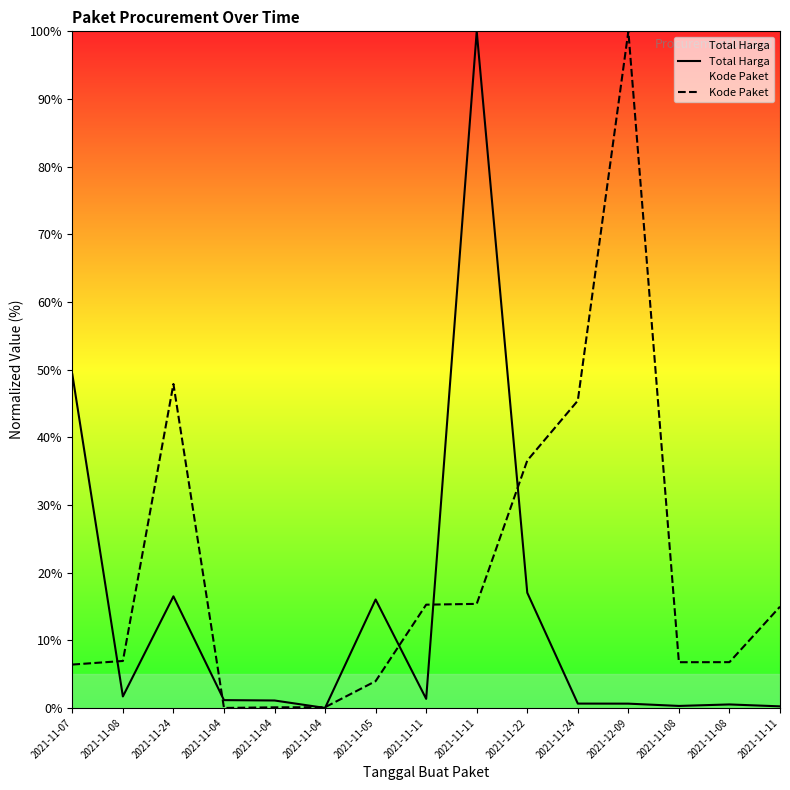

True or false: Kode Paket has a value of 6.8 at 2021-11-08.

True